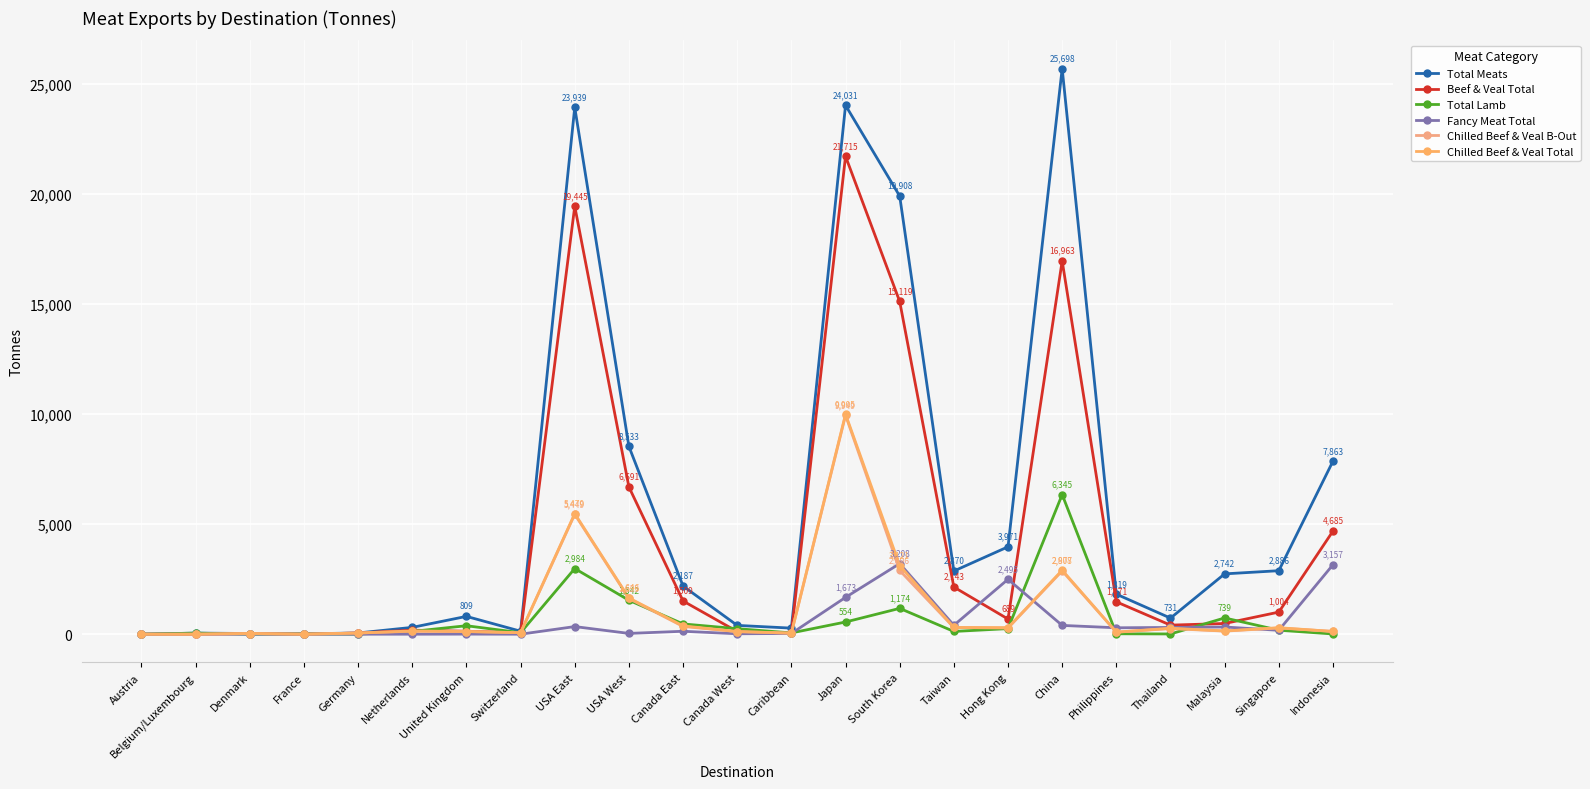

List the labels in order of Chilled Beef & Veal Total value, smallest first.

Austria, Belgium/Luxembourg, France, Denmark, Caribbean, Germany, Switzerland, Philippines, Canada West, United Kingdom, Indonesia, Netherlands, Malaysia, Thailand, Singapore, Hong Kong, Taiwan, Canada East, USA West, China, South Korea, USA East, Japan